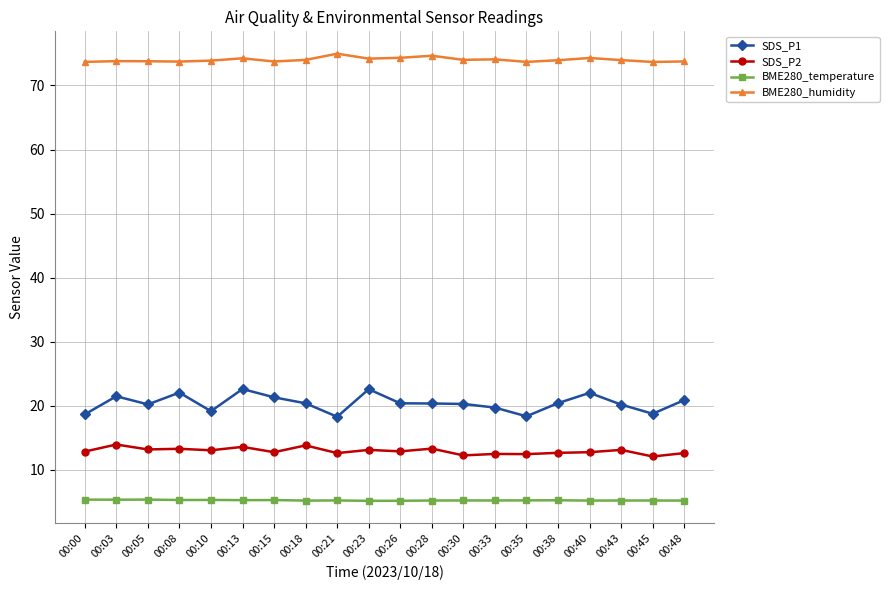

What is the difference between the highest and lowest values at 00:18?

68.8